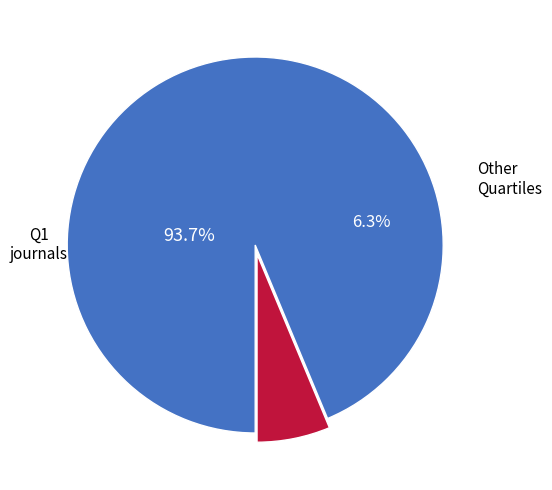

Count the number of slices in the pie.

2